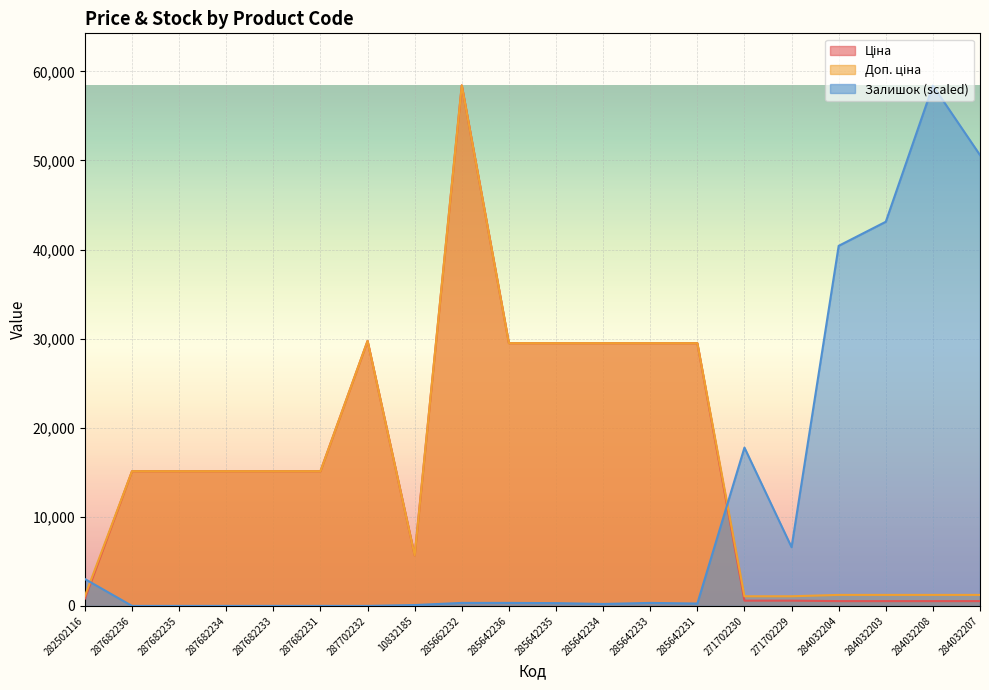

True or false: Ціна has a value of 29491.5 at 285642236.

True